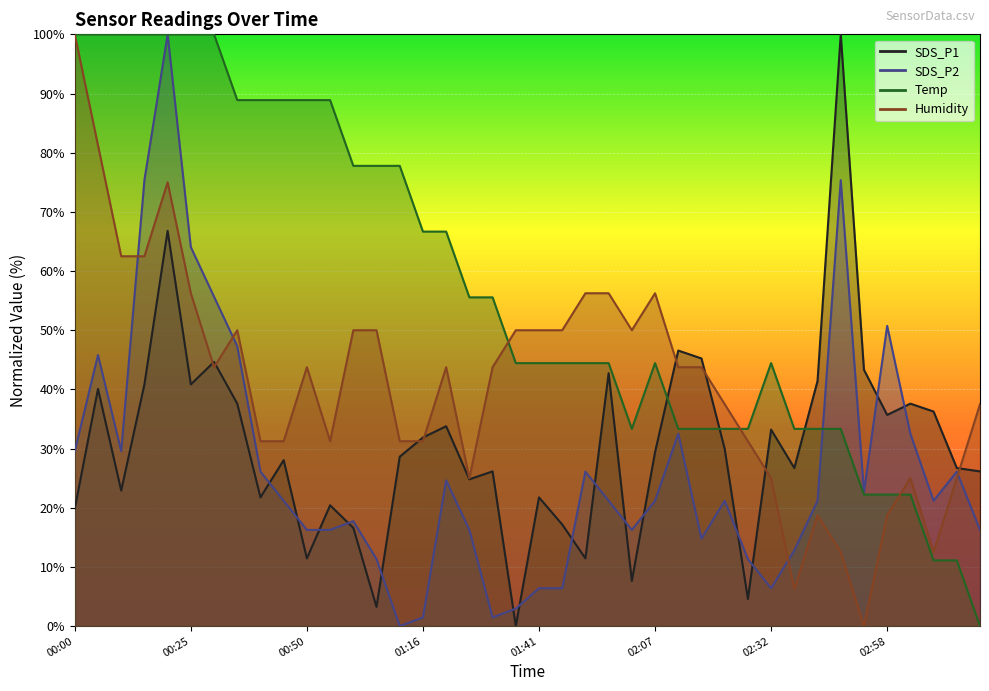

Where is the first local minimum for SDS_P1?

00:10